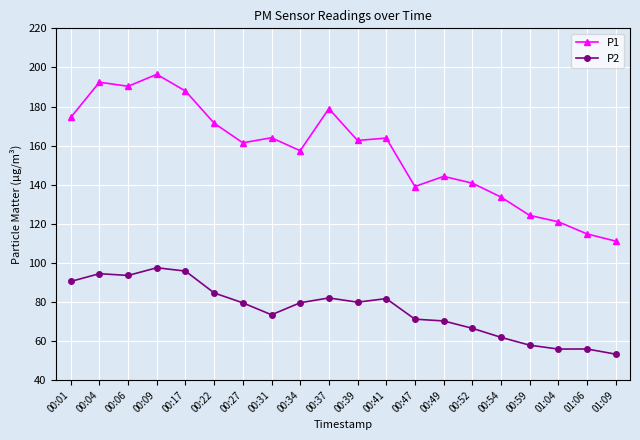

True or false: P2 has more than 1 points higher than both neighbors.

True